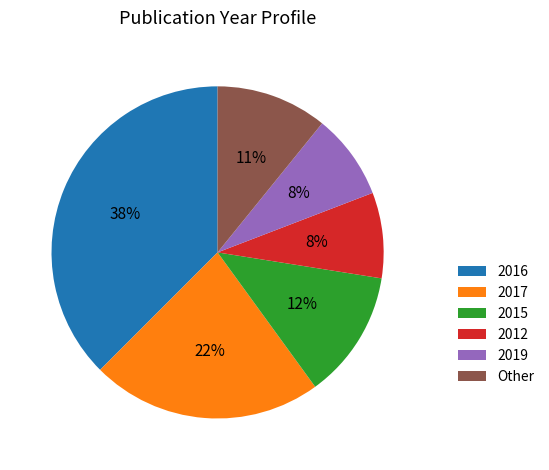

What is the ratio of the value at 2012 to the value at 2016?

0.2